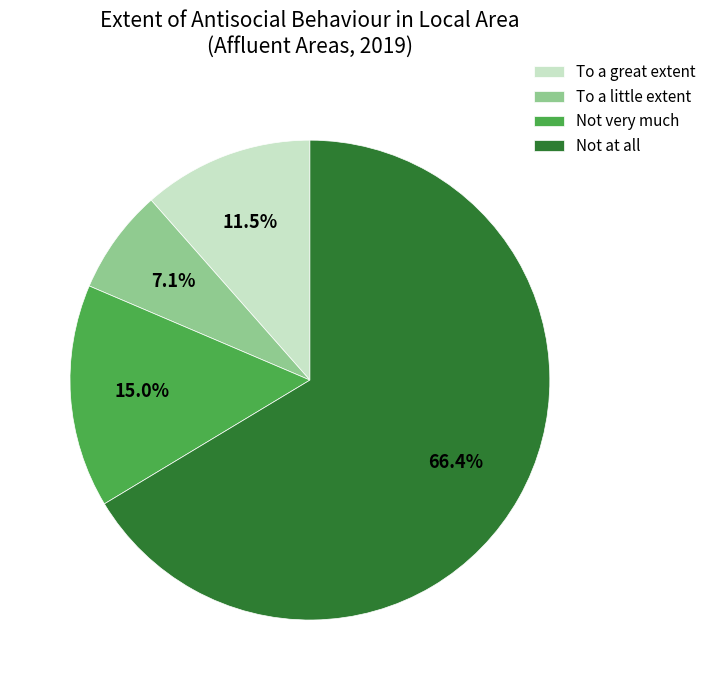

Do To a little extent and Not very much together represent more than half of the pie?

No